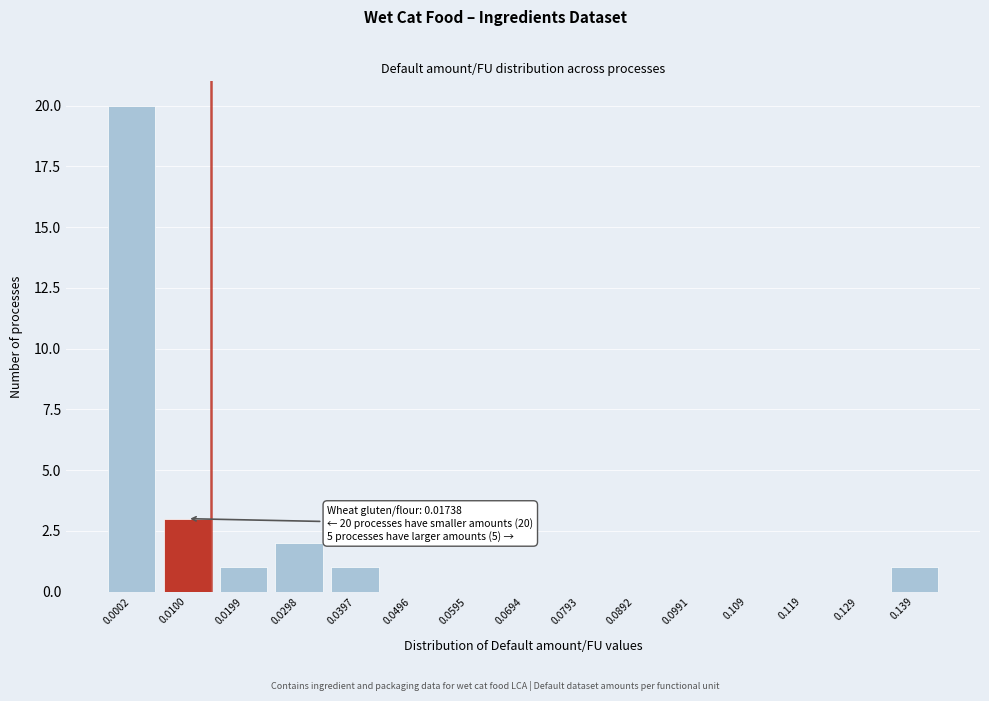

Reading left to right, what are all the values shown in this chart?

0.0002=20	0.0100=3	0.0199=1	0.0298=2	0.0397=1	0.0496=0	0.0595=0	0.0694=0	0.0793=0	0.0892=0	0.0991=0	0.109=0	0.119=0	0.129=0	0.139=1